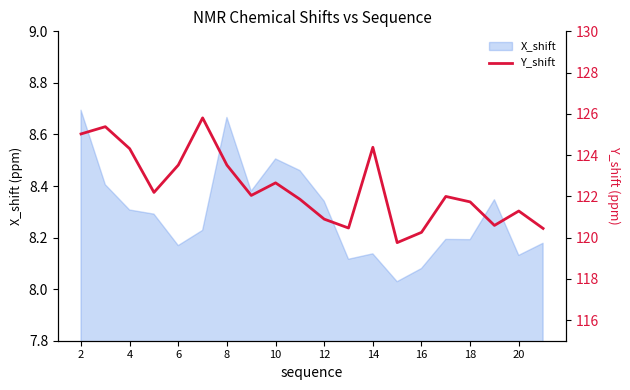

The value of X_shift at 10 is 12.8. True or false?

False